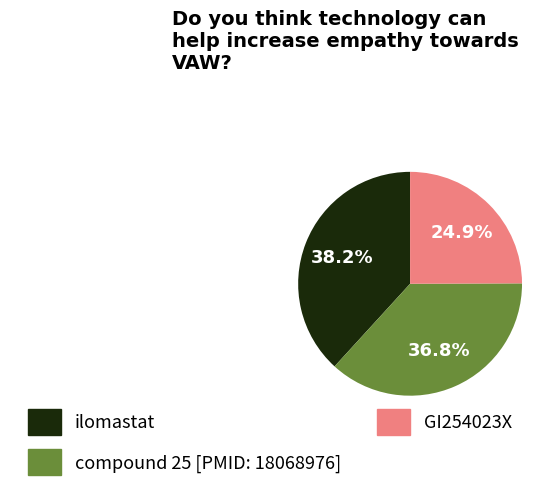

To the nearest percent, what percentage of the pie is compound 25 [PMID: 18068976]?

37%